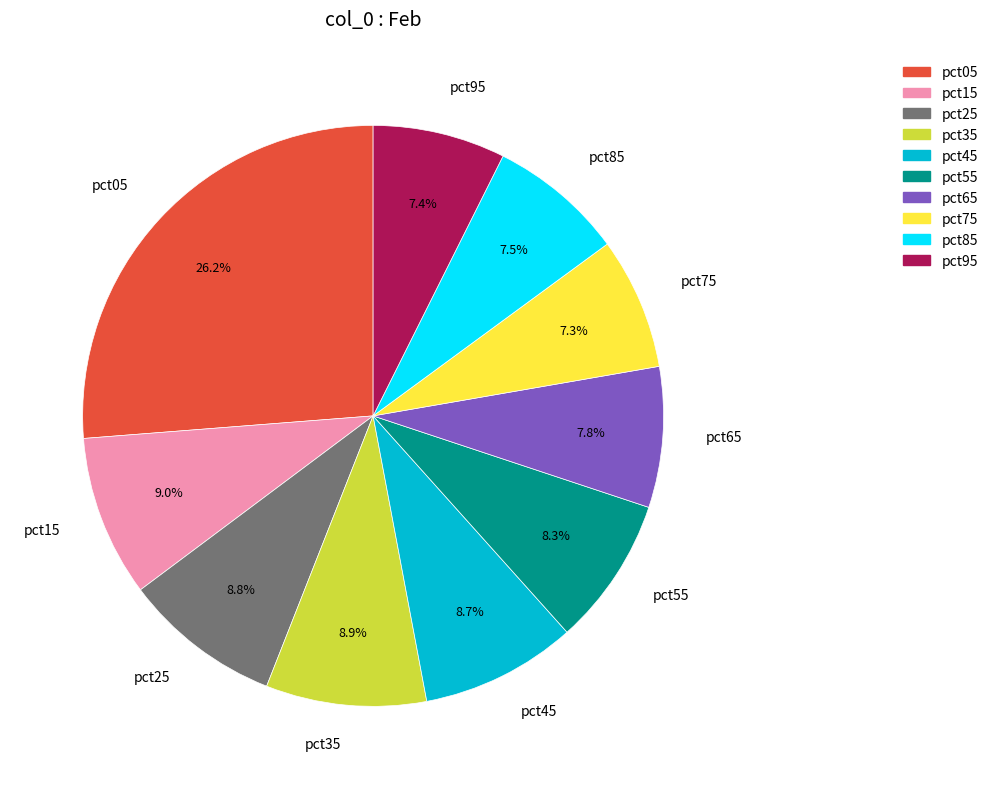

Which has a higher value, pct05 or pct75?

pct05